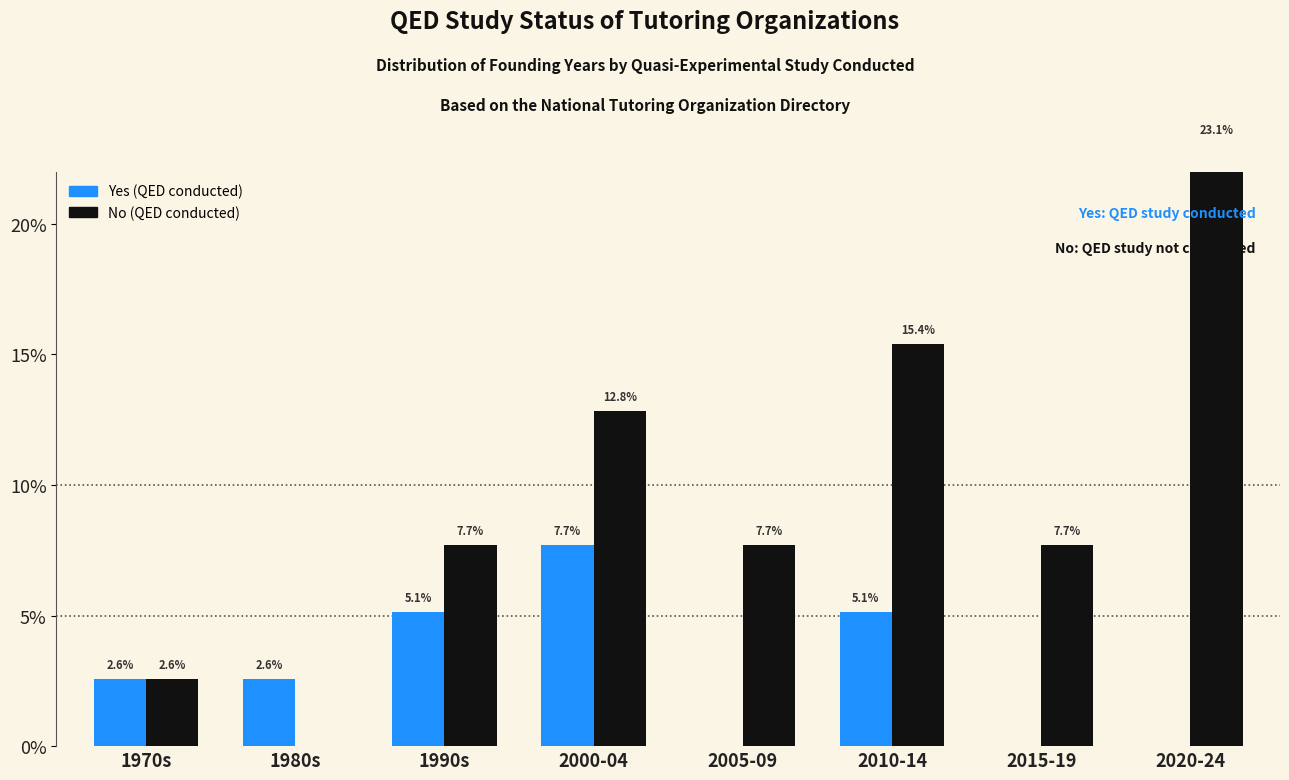

What position from the right is 2010-14?

3